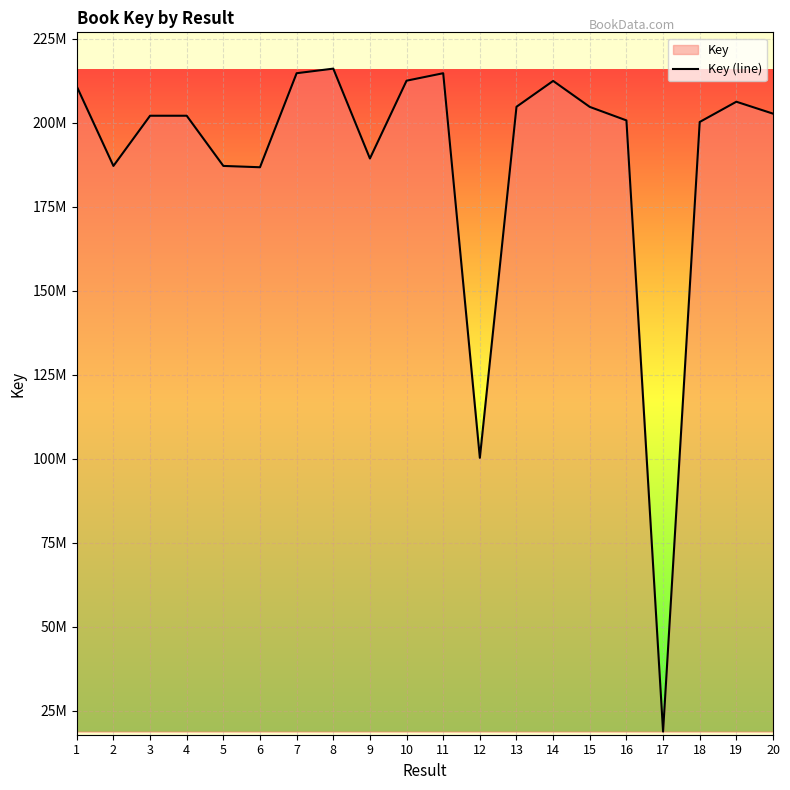

List the labels in order of value, largest first.

8, 11, 7, 10, 14, 1, 19, 13, 15, 20, 3, 4, 16, 18, 9, 5, 2, 6, 12, 17